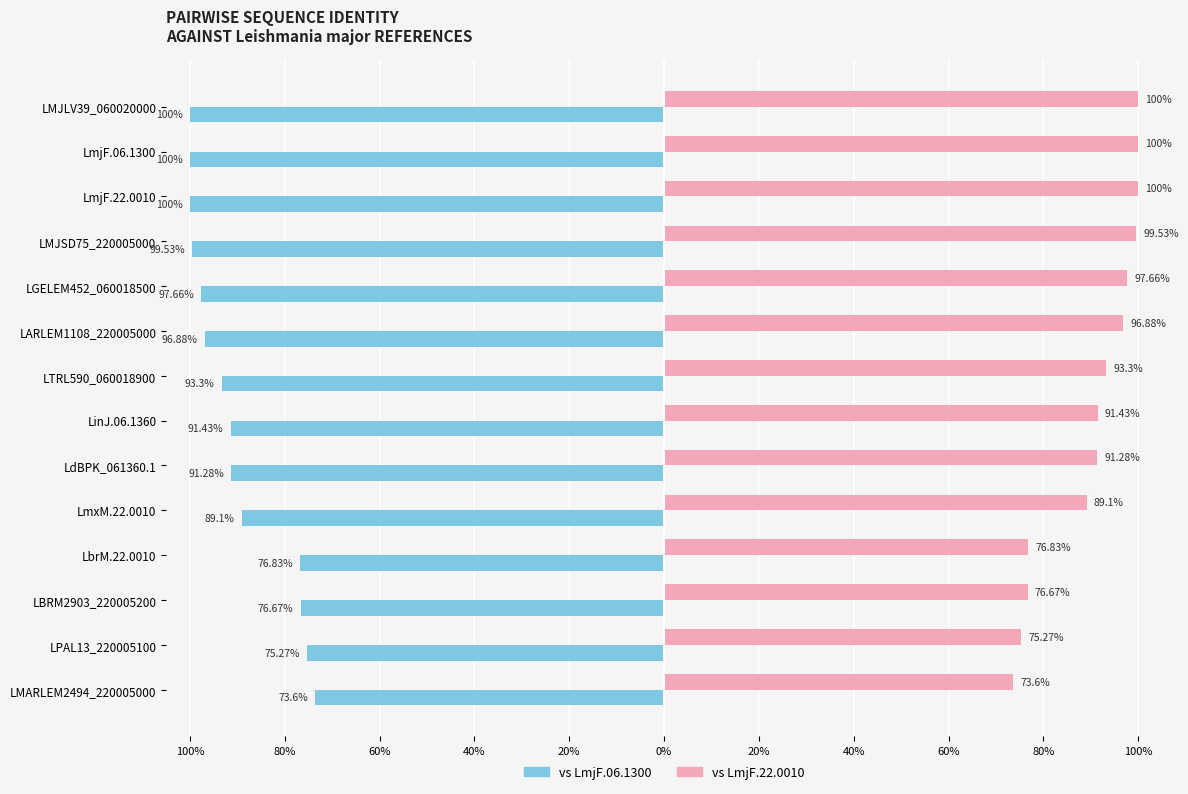

Which series has the largest total across all categories?

vs LmjF.22.0010